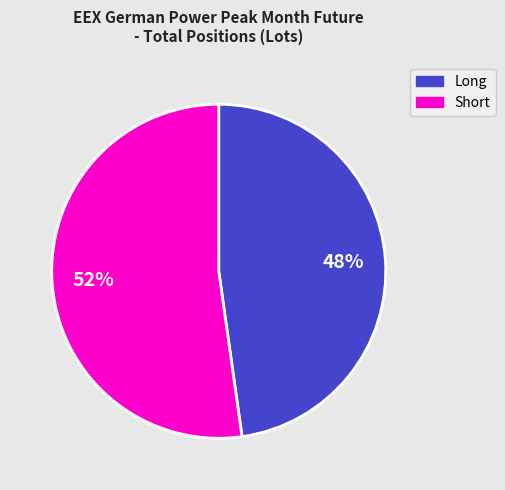

Is there any slice that represents more than half of the pie?

Yes